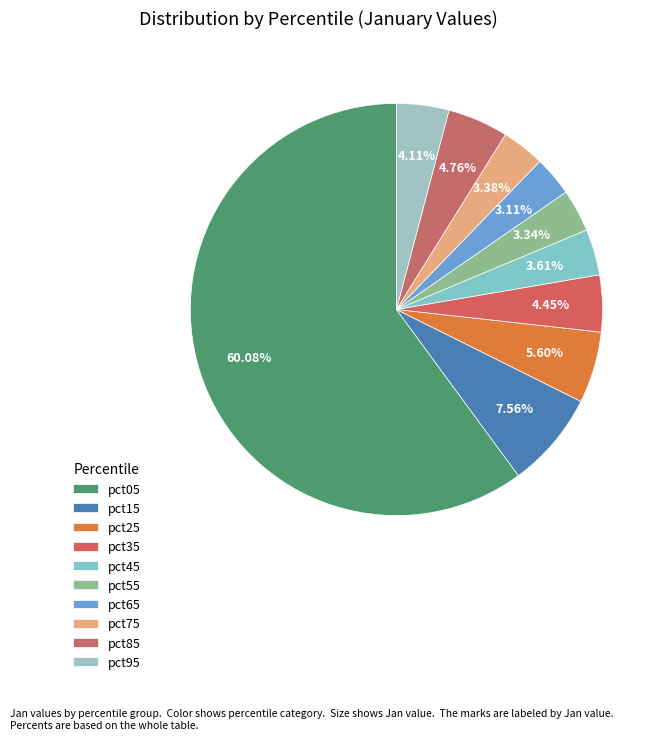

Rank the categories by value from highest to lowest.

pct05, pct15, pct25, pct85, pct35, pct95, pct45, pct75, pct55, pct65